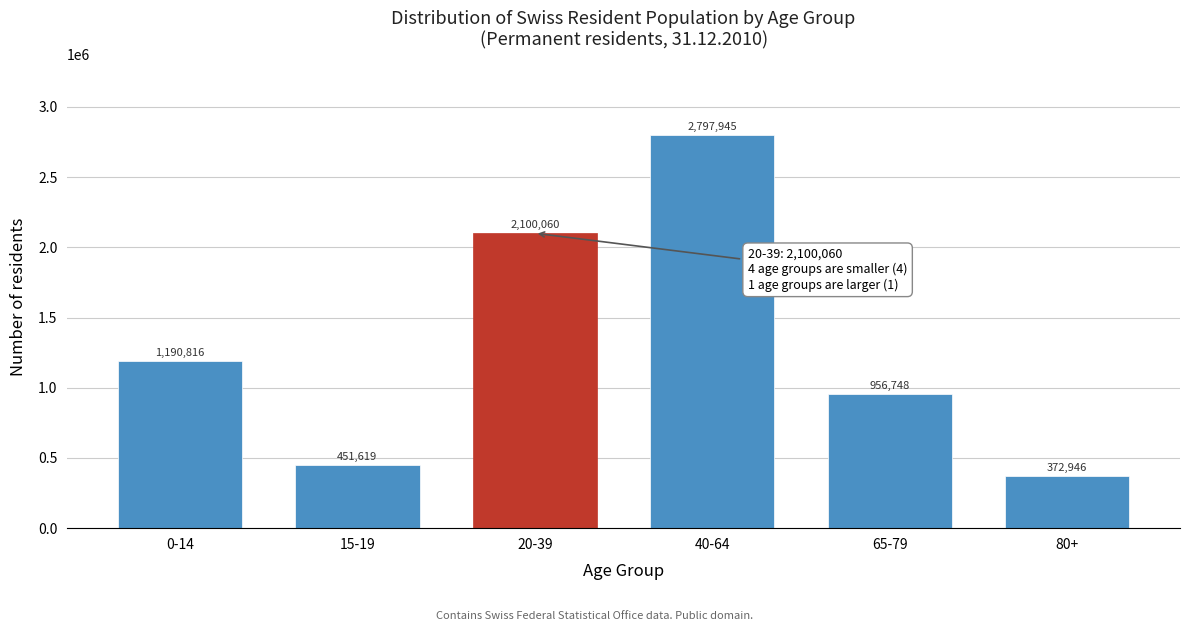

Reading left to right, transcribe all the data shown in this chart.

1190816	451619	2100060	2797945	956748	372946